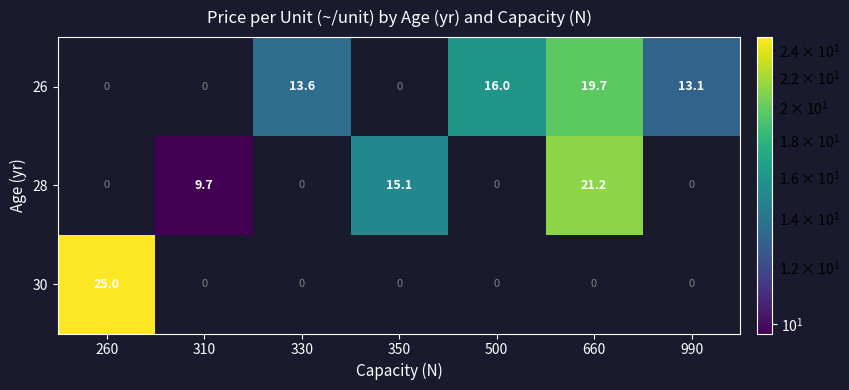

The value of 28 at 350 is 15.1. True or false?

True